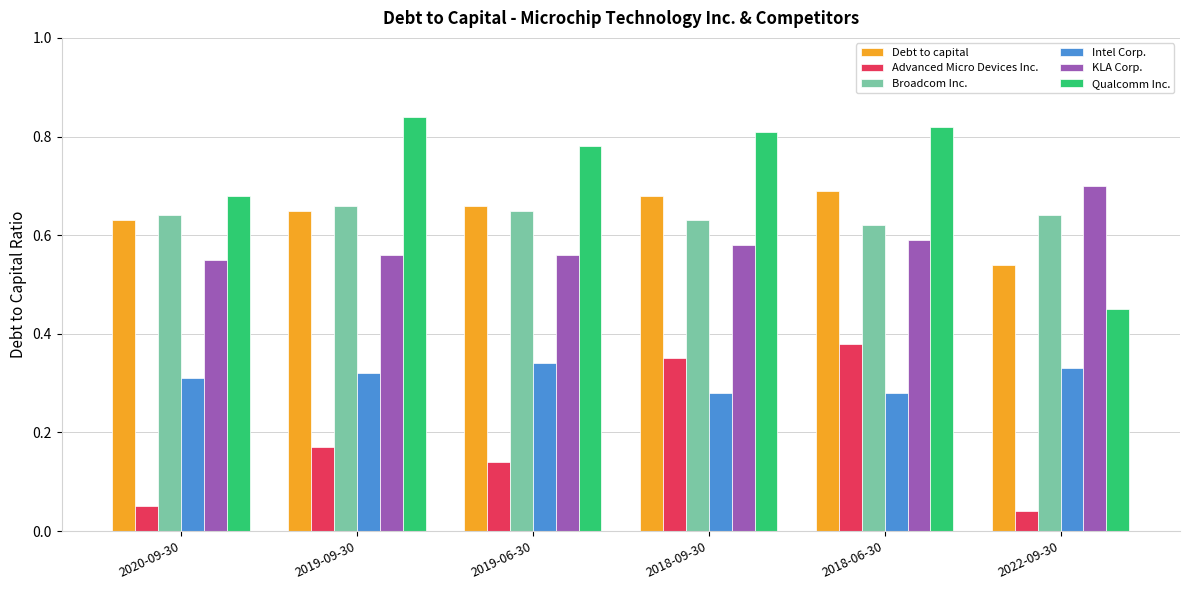

Which category has the lowest value in the Debt to capital series?

2022-09-30